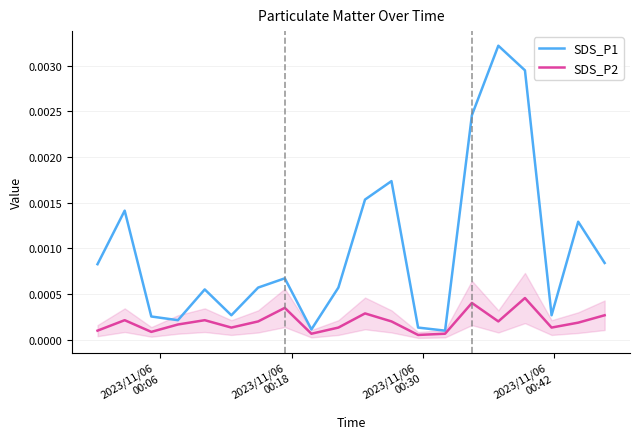

Reading left to right, list all the values displayed in this chart.

SDS_P1: 0.0	0.0	0.0	0.0	0.0	0.0	0.0	0.0	0.0	0.0	0.0	0.0	0.0	0.0	0.0	0.0	0.0	0.0	0.0	0.0
SDS_P2: 0.0	0.0	0.0	0.0	0.0	0.0	0.0	0.0	0.0	0.0	0.0	0.0	0.0	0.0	0.0	0.0	0.0	0.0	0.0	0.0